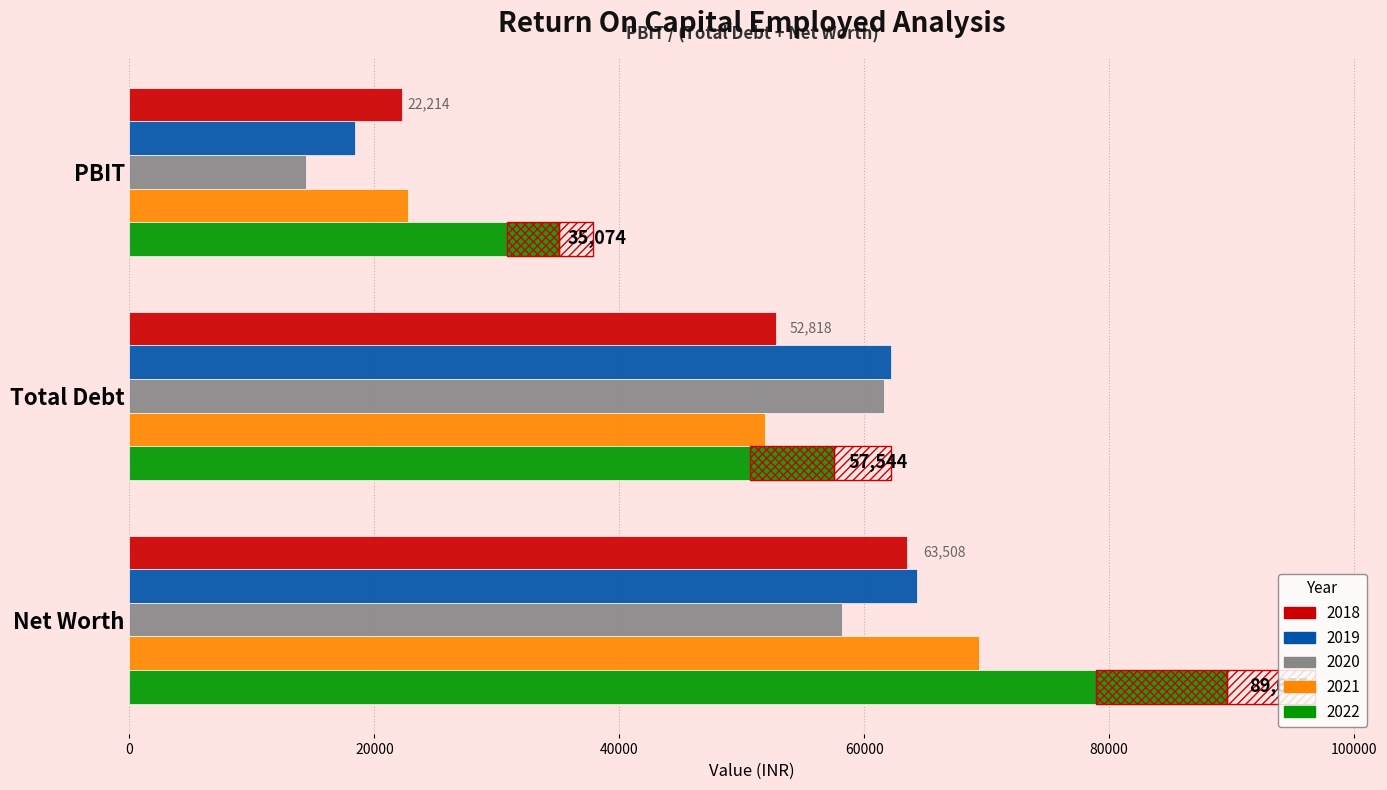

The 2019 series shows 104110.1 at Net Worth. True or false?

False